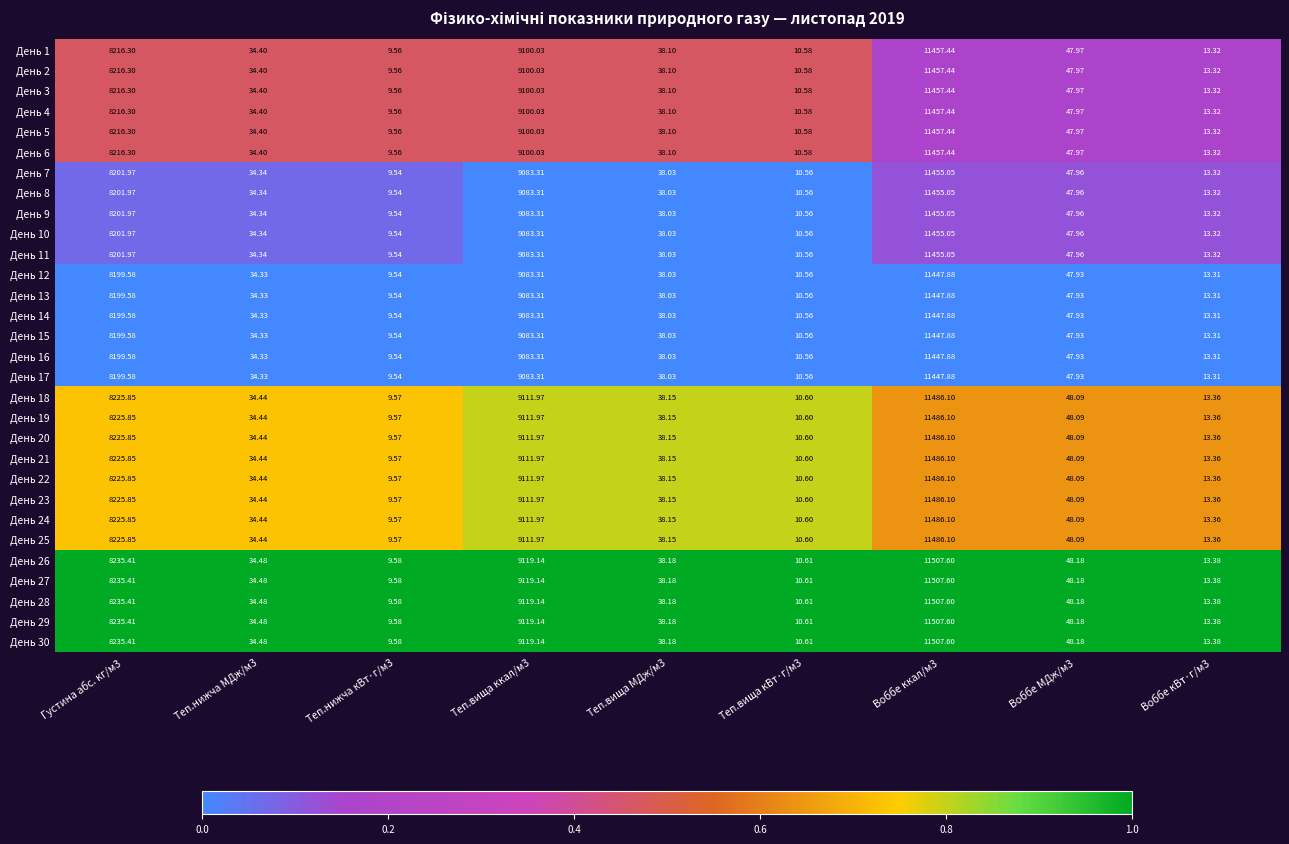

Is the value of День 25 at Воббе ккал/м3 greater than the value of День 26 at Теп.вища кВт·г/м3?

Yes